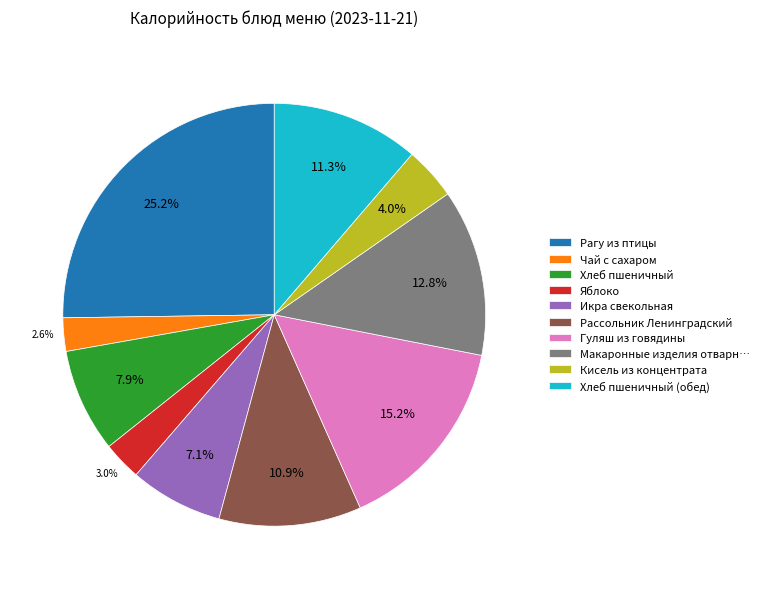

Does Хлеб пшеничный (обед) represent more than half of the total?

No